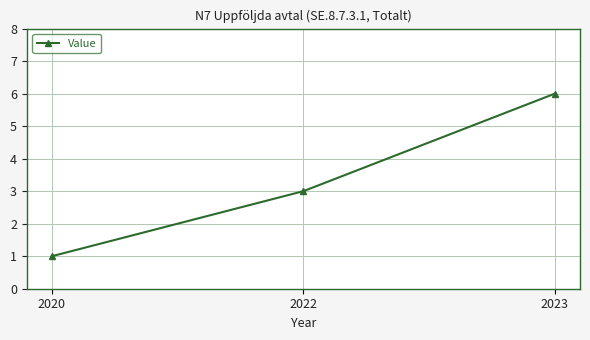

Is this an area chart (filled region under the line)?

No